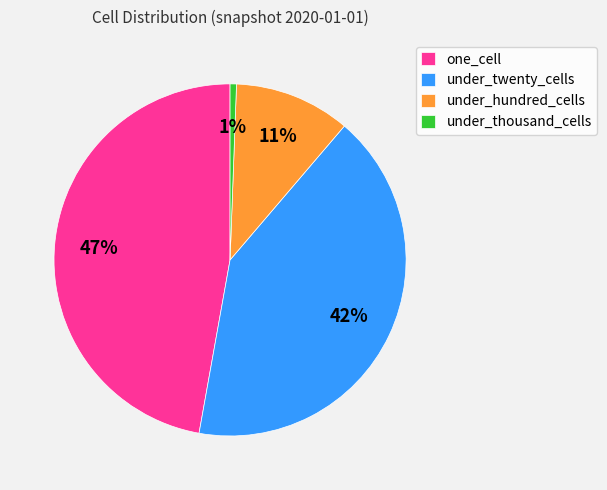

To the nearest percent, what is the difference between the under_twenty_cells and under_thousand_cells slice percentages?

41%